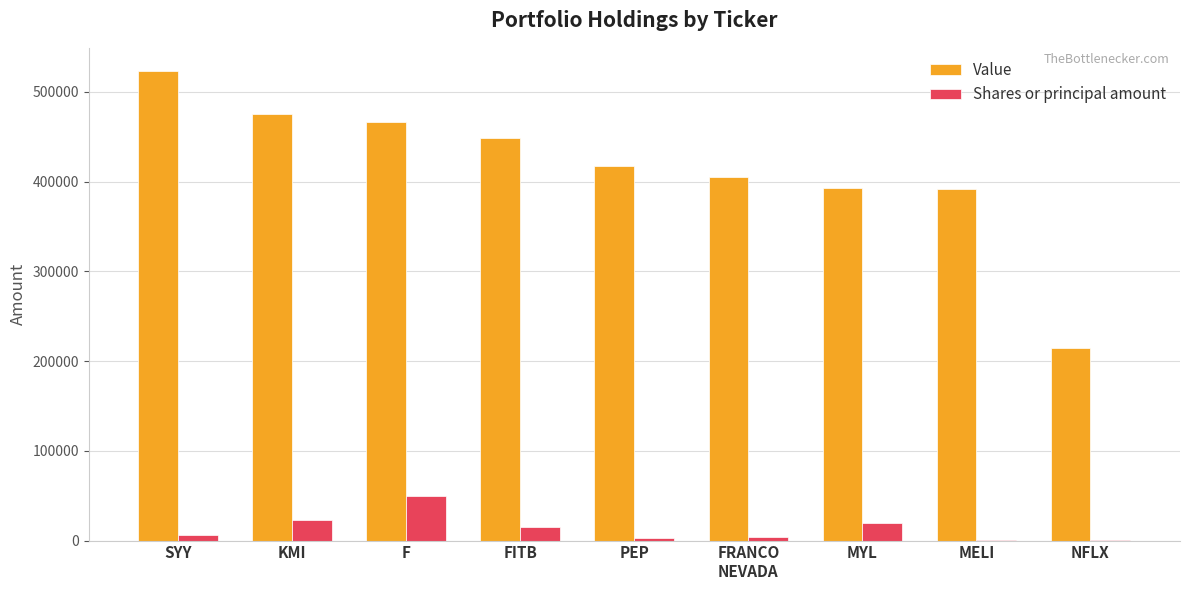

What is the sum of all Value values?

3736000